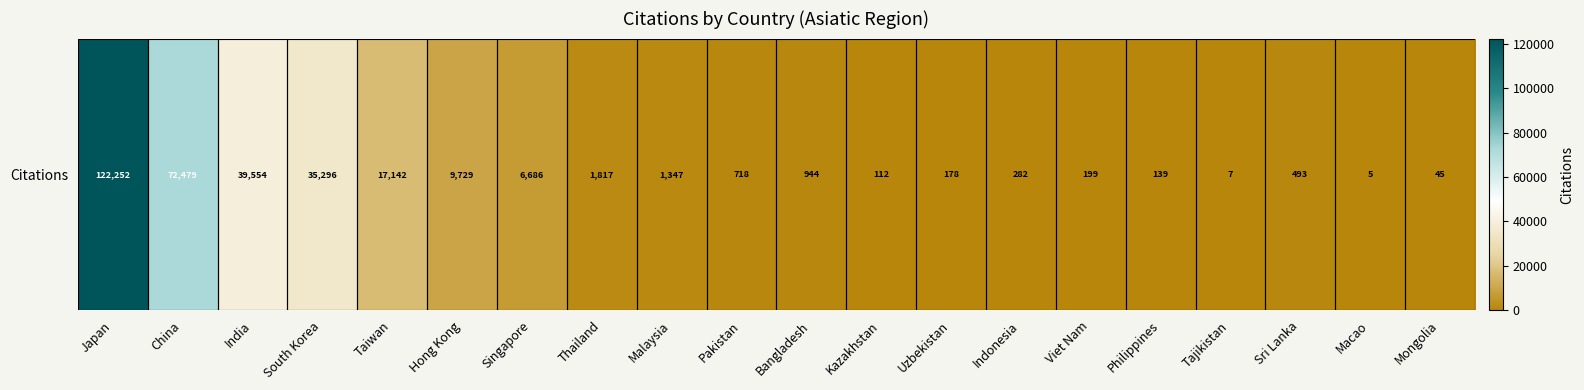

Which has a higher value, Mongolia or Kazakhstan?

Kazakhstan